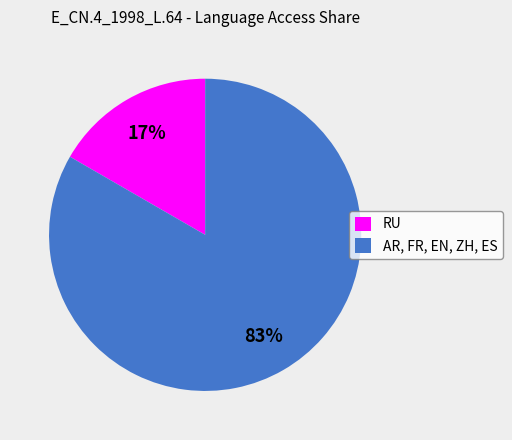

Which slice represents more than half of the pie?

AR, FR, EN, ZH, ES